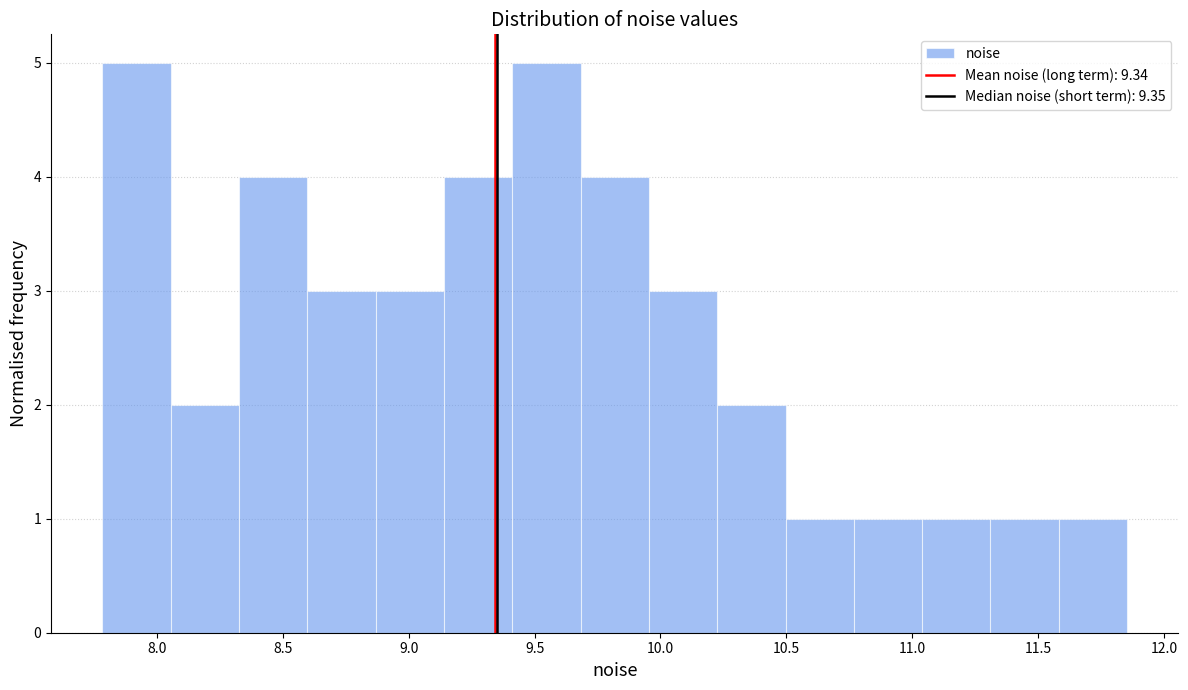

What is the height of the bar covering 10.75 to 11.05 on the x-axis? Neither the bar edges nor the heights are printed on the chart, so give them approximately, as read against the axes.

1